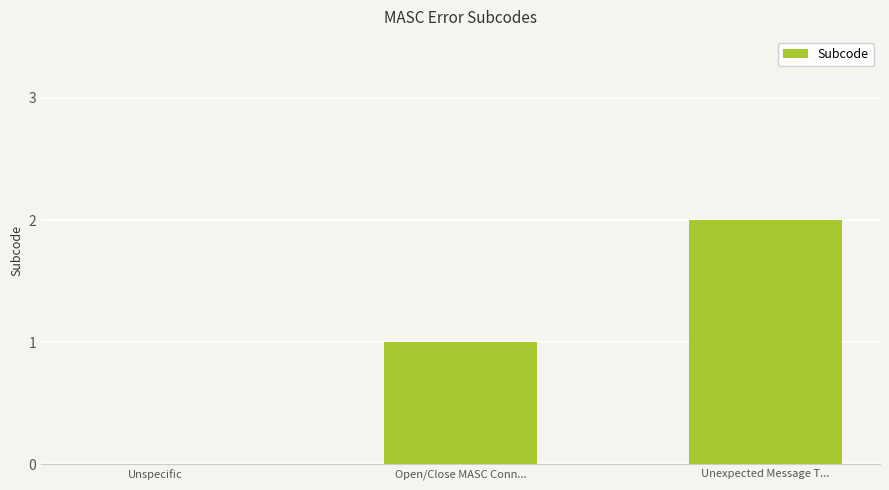

What is the change in value from Open/Close MASC Conn... to Unexpected Message T...?

+1